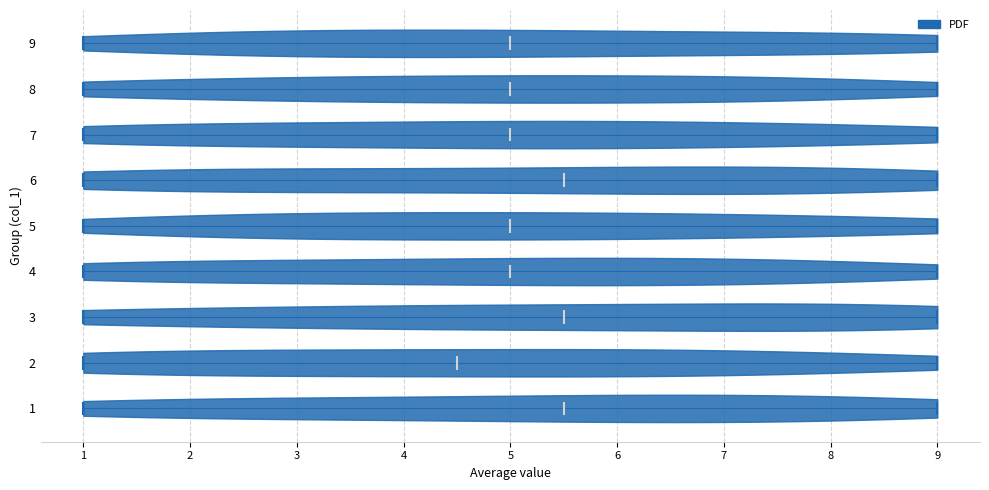

Reading bottom to top, read every violin against the x-axis: where its median line is, and the lowest and highest points it reaches. The values are not printed on the chart, so give them approximately, as read against the axis.

1: median line 5.5, lowest point 1.0, highest point 9.0
2: median line 4.5, lowest point 1.0, highest point 9.0
3: median line 5.5, lowest point 1.0, highest point 9.0
4: median line 5.0, lowest point 1.0, highest point 9.0
5: median line 5.0, lowest point 1.0, highest point 9.0
6: median line 5.5, lowest point 1.0, highest point 9.0
7: median line 5.0, lowest point 1.0, highest point 9.0
8: median line 5.0, lowest point 1.0, highest point 9.0
9: median line 5.0, lowest point 1.0, highest point 9.0